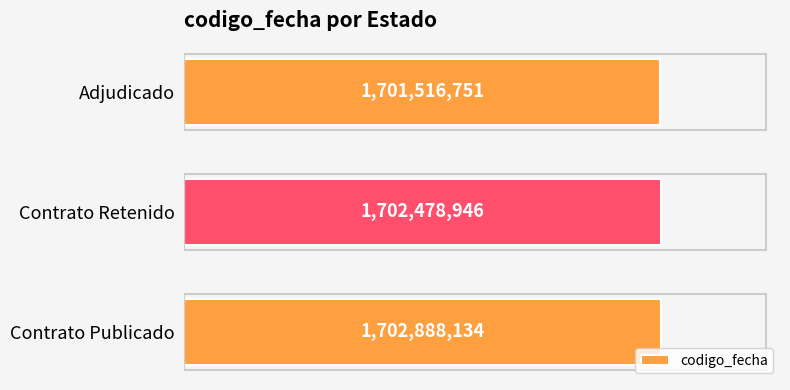

At which label is the value closest to 1702202442?

Contrato Retenido